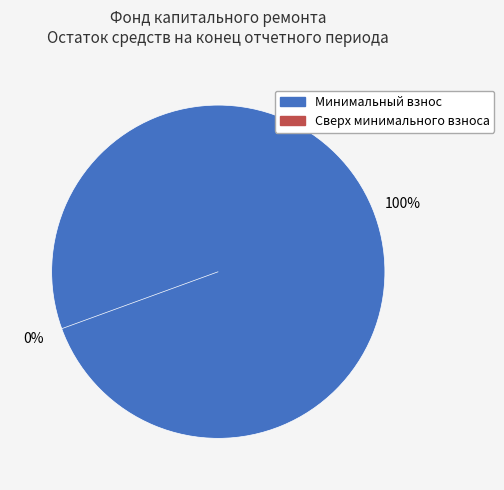

To the nearest percent, what is the difference between the за счет минимального взноса and сверх минимального размера взноса slice percentages?

100%